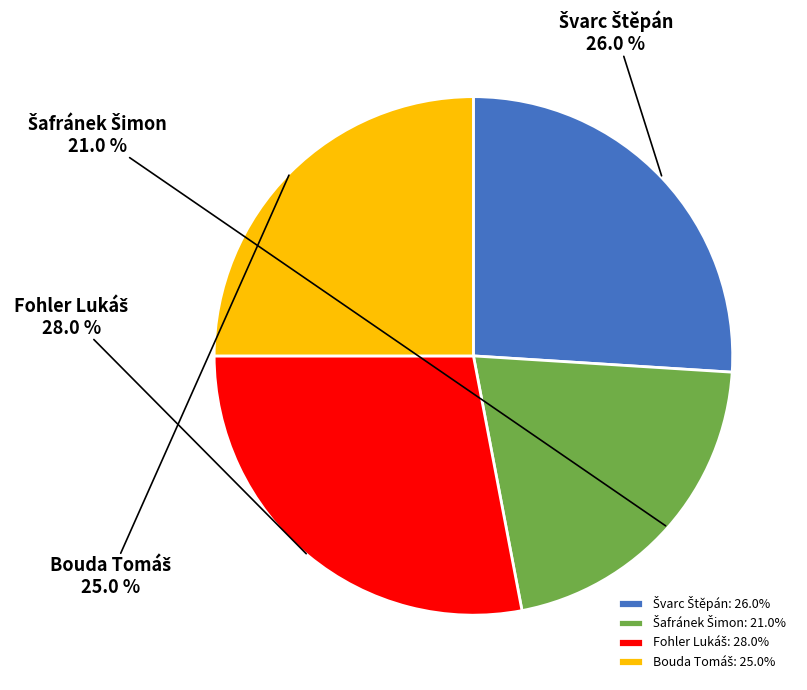

Does any single category account for the majority?

No